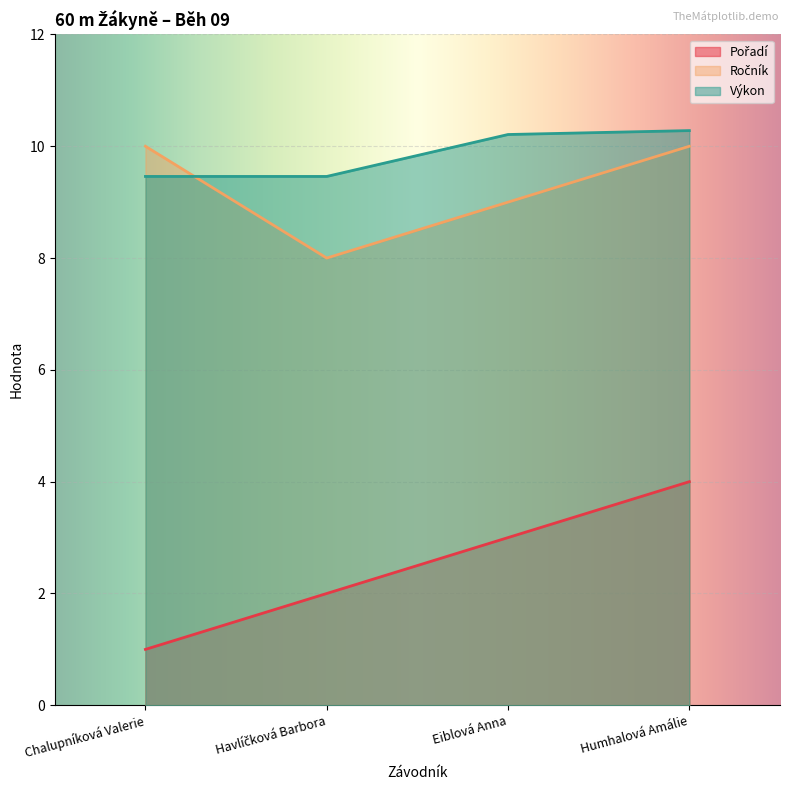

At which label is Ročník closest to 9?

Eiblová Anna